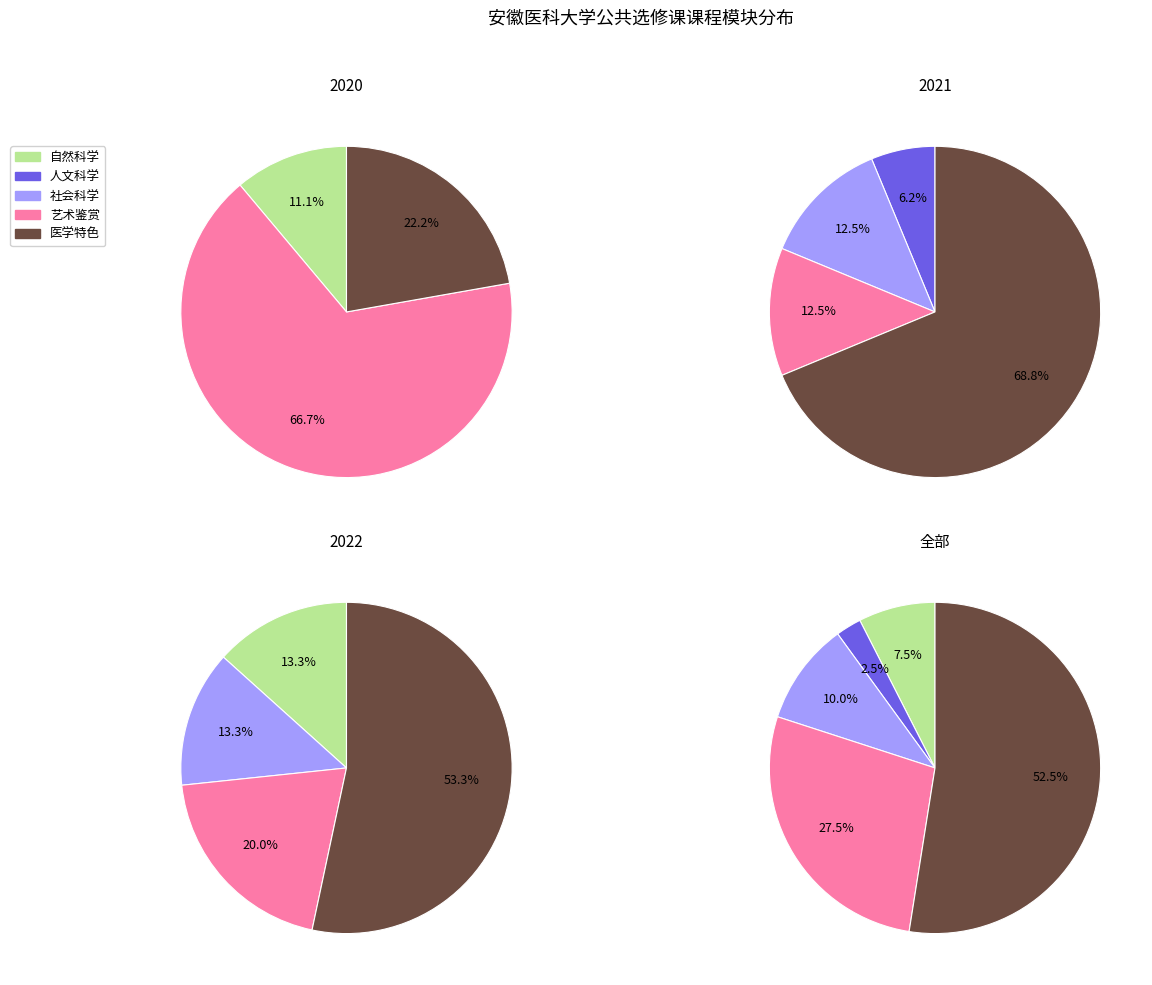

Which slice represents more than half of the pie?

医学特色